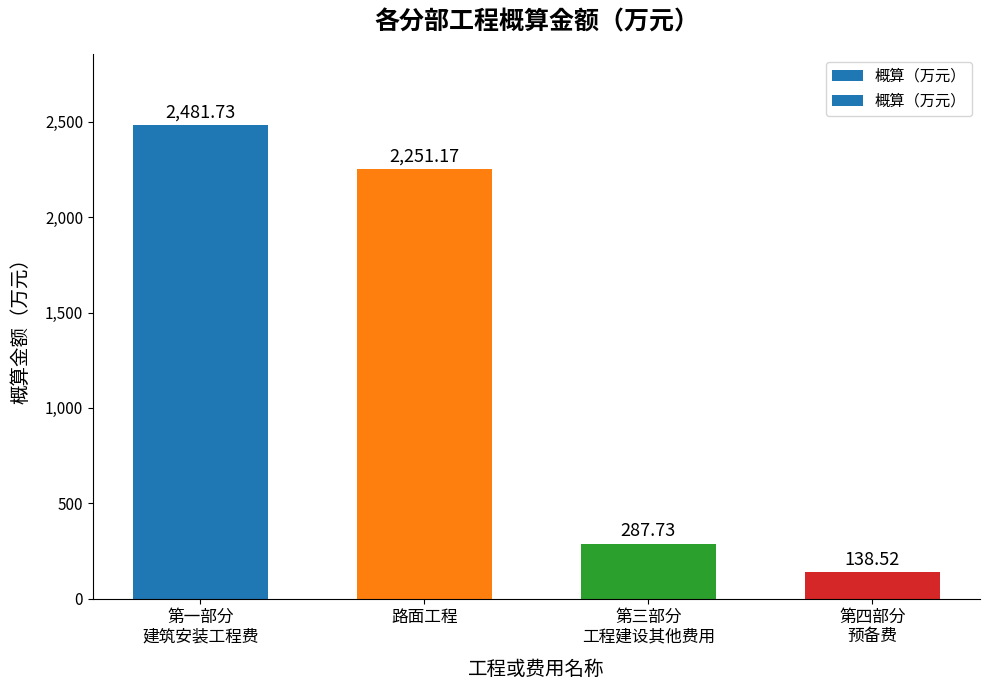

Reading right to left, what are all the values shown in this chart?

第四部分
预备费=138.5	第三部分
工程建设其他费用=287.7	路面工程=2251.2	第一部分
建筑安装工程费=2481.7